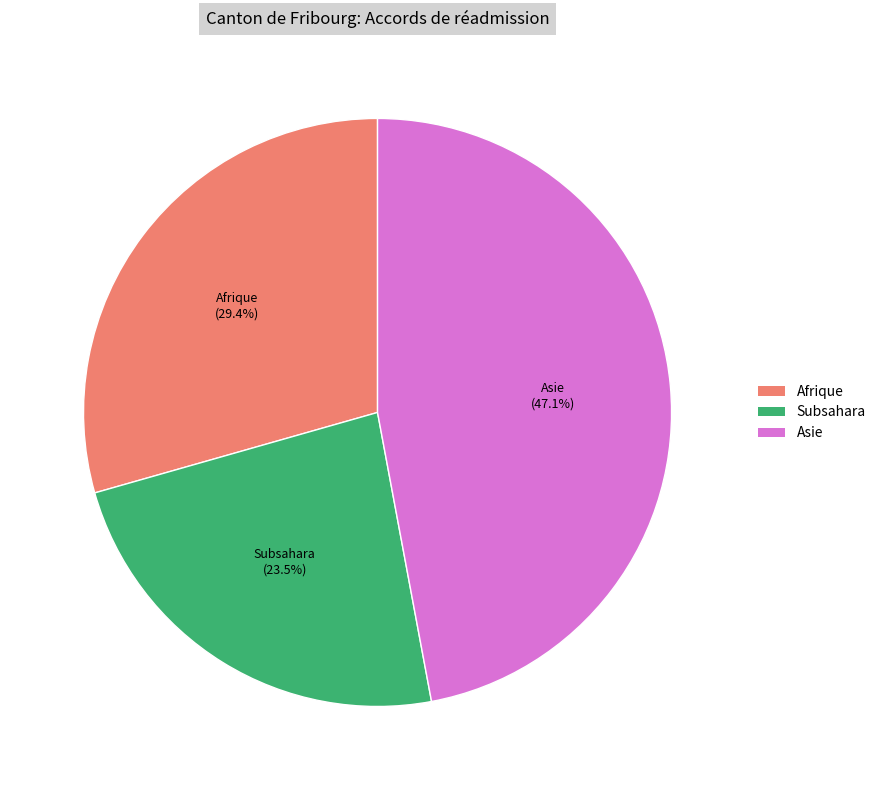

Which category has the smallest portion of the pie?

Subsahara